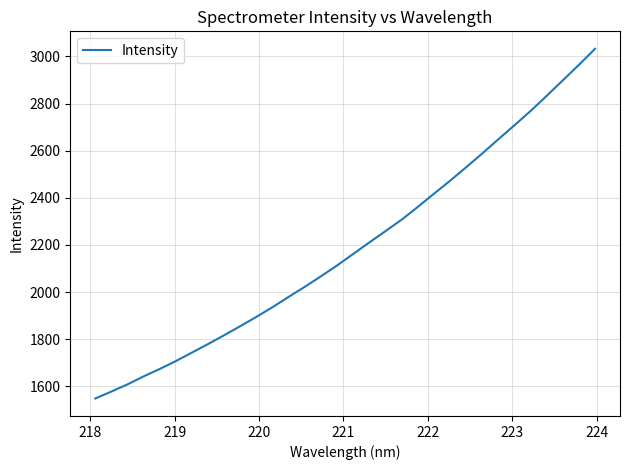

What is the greatest value displayed?

3032.1